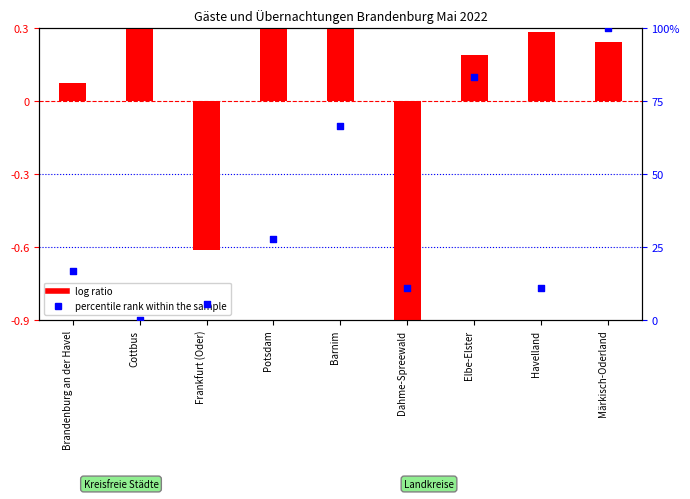

Is the value of percentile rank within the sample at Märkisch-Oderland greater than the value of log ratio at Elbe-Elster?

Yes